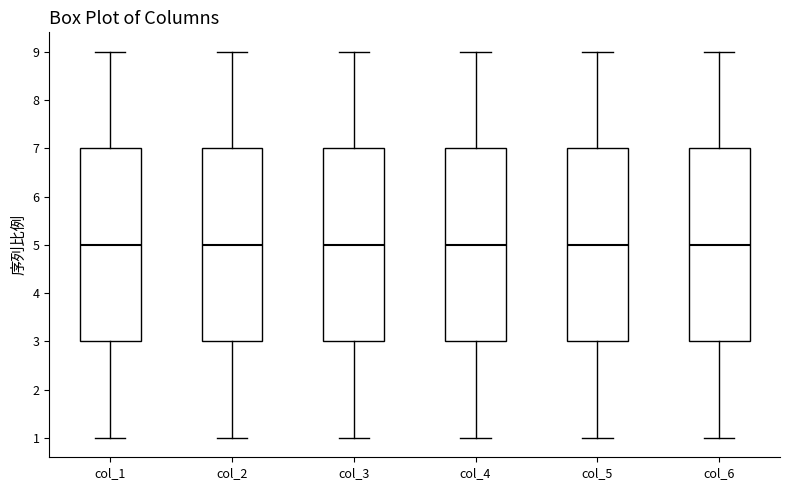

Where does the lower whisker of the box for col_6 end on the y-axis? The values are not printed on the chart, so give them approximately, as read against the axis.

1